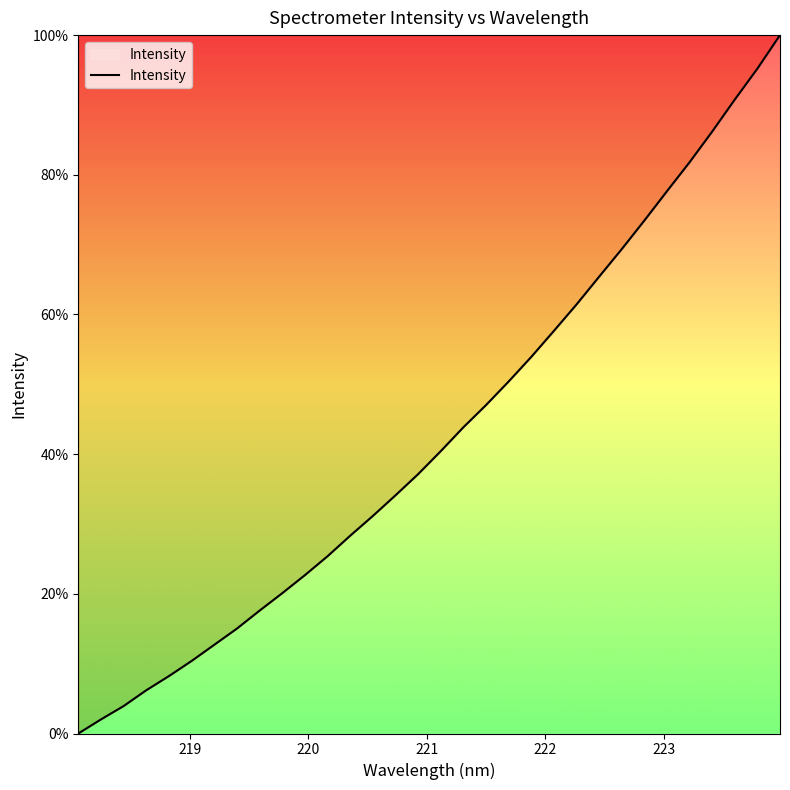

What is the maximum value shown in the chart?

100.0